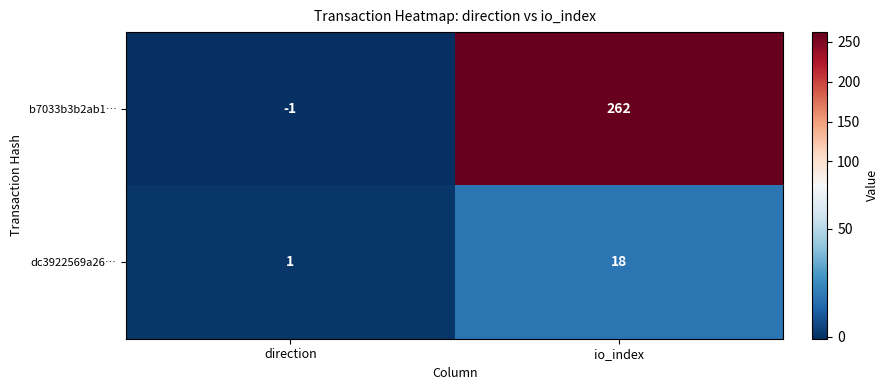

What is the sum of all b7033b3b2ab1… values?

261